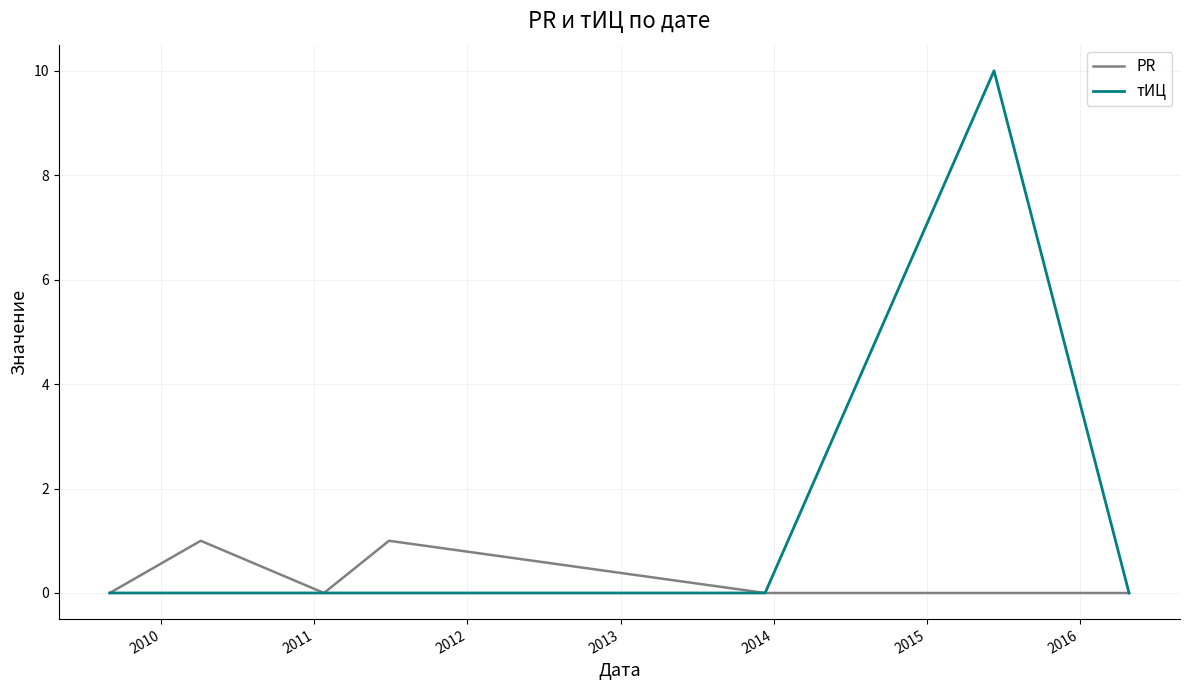

List the series in order of their overall mean, highest first.

тИЦ, PR